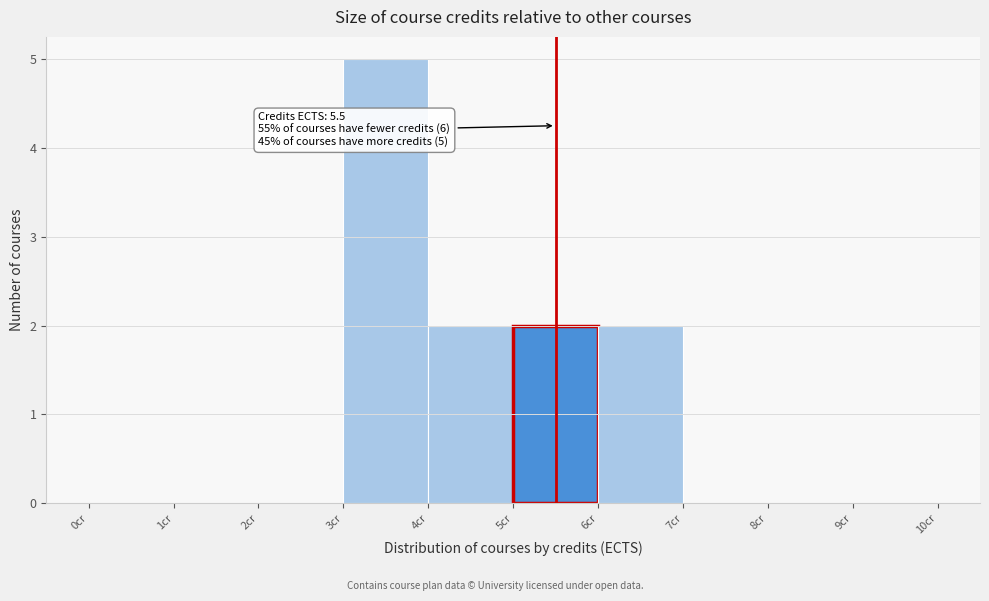

Over which range of the x-axis is the bar tallest?

3 to 4